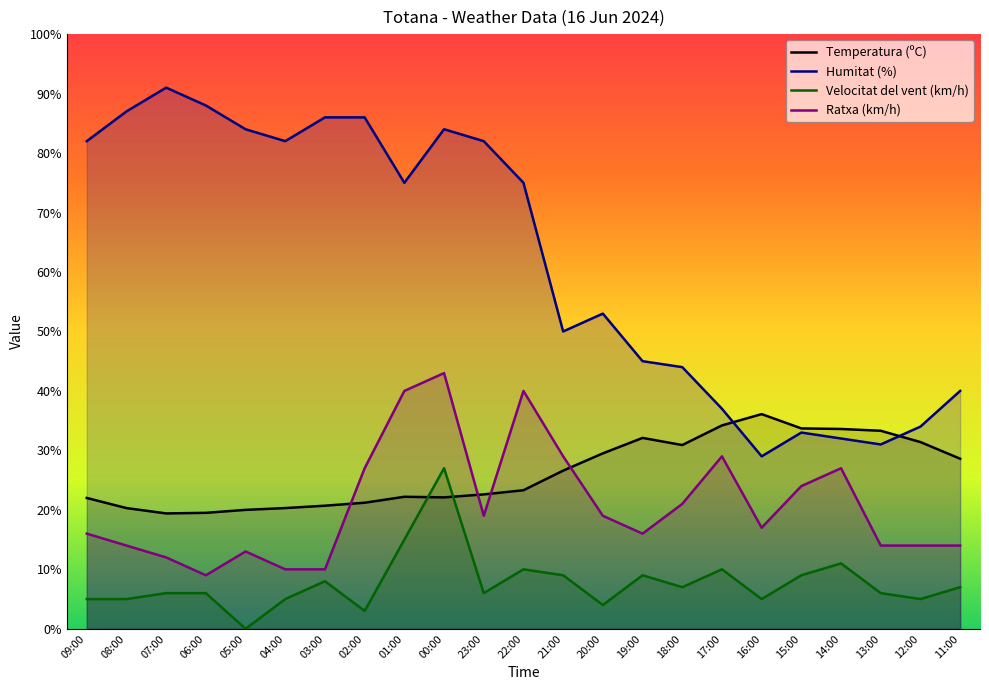

Reading right to left, list all the values displayed in this chart.

Temperatura (ºC): 11:00=28.6	12:00=31.4	13:00=33.3	14:00=33.6	15:00=33.7	16:00=36.1	17:00=34.2	18:00=30.9	19:00=32.1	20:00=29.5	21:00=26.6	22:00=23.3	23:00=22.6	00:00=22.1	01:00=22.2	02:00=21.2	03:00=20.7	04:00=20.3	05:00=20.0	06:00=19.5	07:00=19.4	08:00=20.3	09:00=22.0
Humitat (%): 11:00=40.0	12:00=34.0	13:00=31.0	14:00=32.0	15:00=33.0	16:00=29.0	17:00=37.0	18:00=44.0	19:00=45.0	20:00=53.0	21:00=50.0	22:00=75.0	23:00=82.0	00:00=84.0	01:00=75.0	02:00=86.0	03:00=86.0	04:00=82.0	05:00=84.0	06:00=88.0	07:00=91.0	08:00=87.0	09:00=82.0
Velocitat del vent (km/h): 11:00=7.0	12:00=5.0	13:00=6.0	14:00=11.0	15:00=9.0	16:00=5.0	17:00=10.0	18:00=7.0	19:00=9.0	20:00=4.0	21:00=9.0	22:00=10.0	23:00=6.0	00:00=27.0	01:00=15.0	02:00=3.0	03:00=8.0	04:00=5.0	05:00=0.0	06:00=6.0	07:00=6.0	08:00=5.0	09:00=5.0
Ratxa (km/h): 11:00=14.0	12:00=14.0	13:00=14.0	14:00=27.0	15:00=24.0	16:00=17.0	17:00=29.0	18:00=21.0	19:00=16.0	20:00=19.0	21:00=29.0	22:00=40.0	23:00=19.0	00:00=43.0	01:00=40.0	02:00=27.0	03:00=10.0	04:00=10.0	05:00=13.0	06:00=9.0	07:00=12.0	08:00=14.0	09:00=16.0